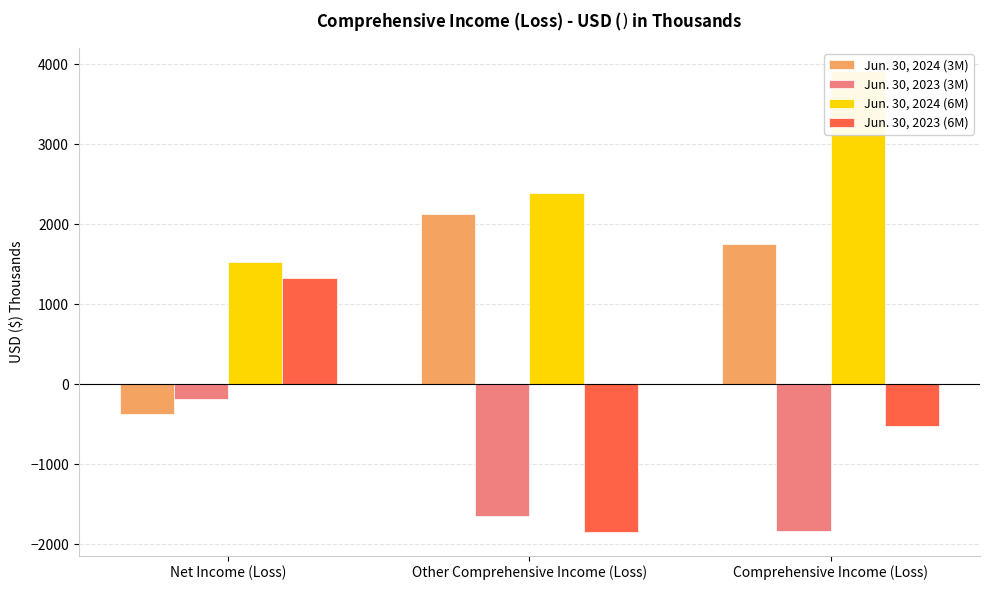

Rank the series at Comprehensive Income (Loss) from lowest to highest value.

Jun. 30, 2023 (3M), Jun. 30, 2023 (6M), Jun. 30, 2024 (3M), Jun. 30, 2024 (6M)